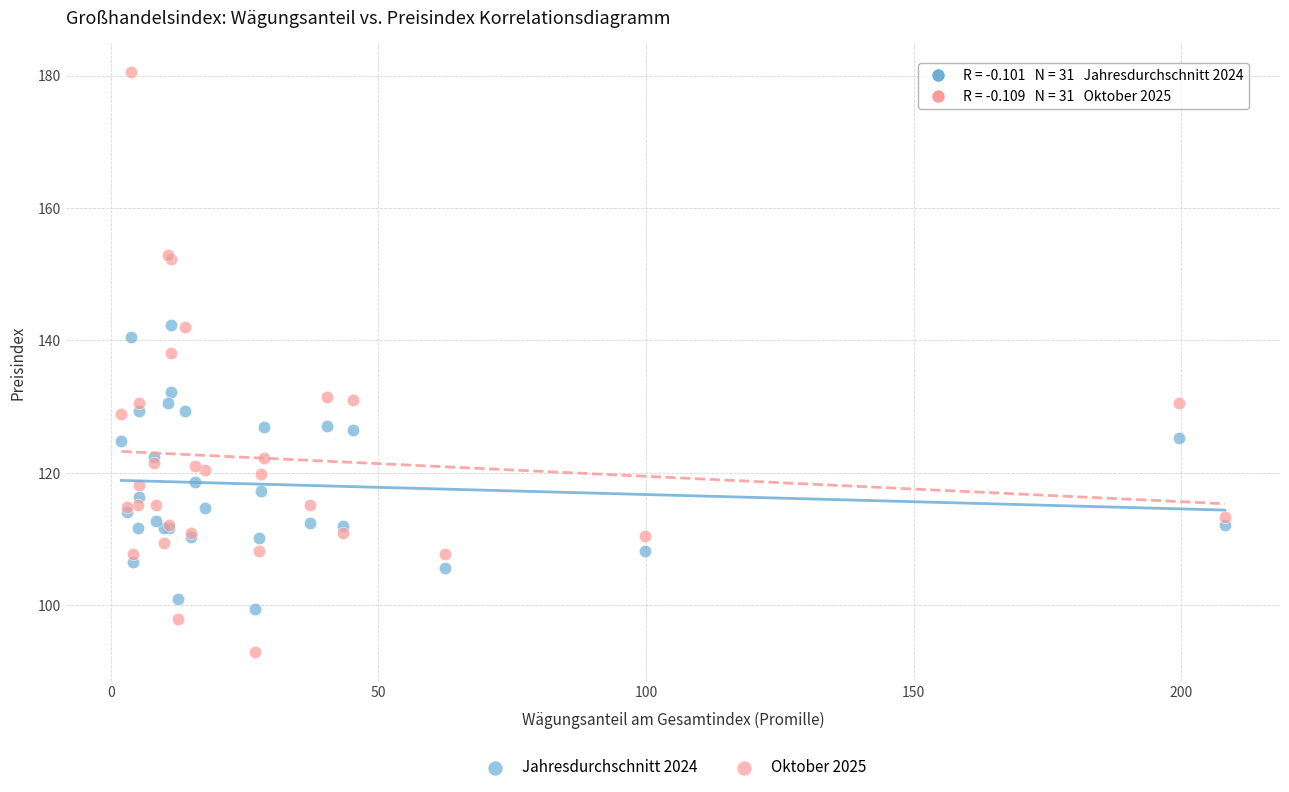

Which series contains the lowest Y value?

Oktober 2025